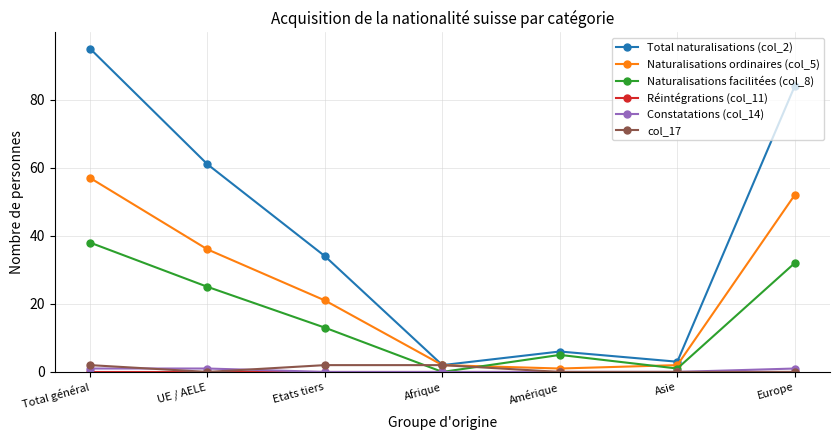

The value of Constatations (col_14) at Total général is 1. True or false?

True